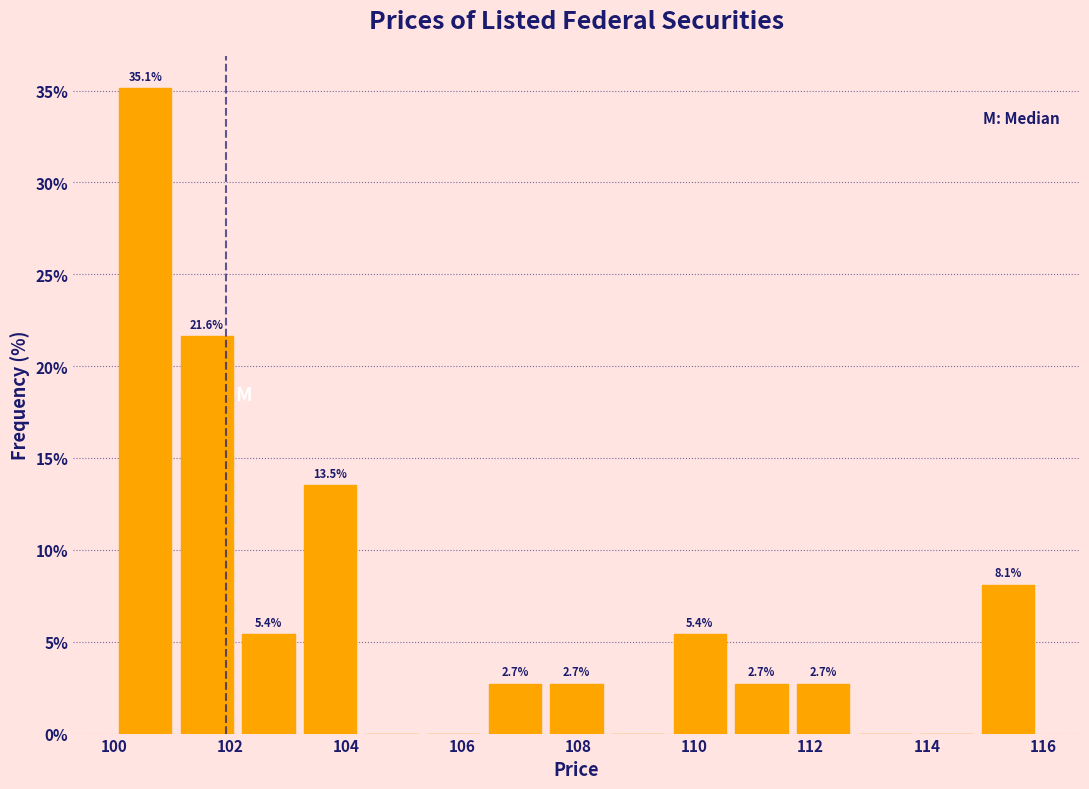

Which range on the x-axis has the tallest bar?

100.0 to 101.0